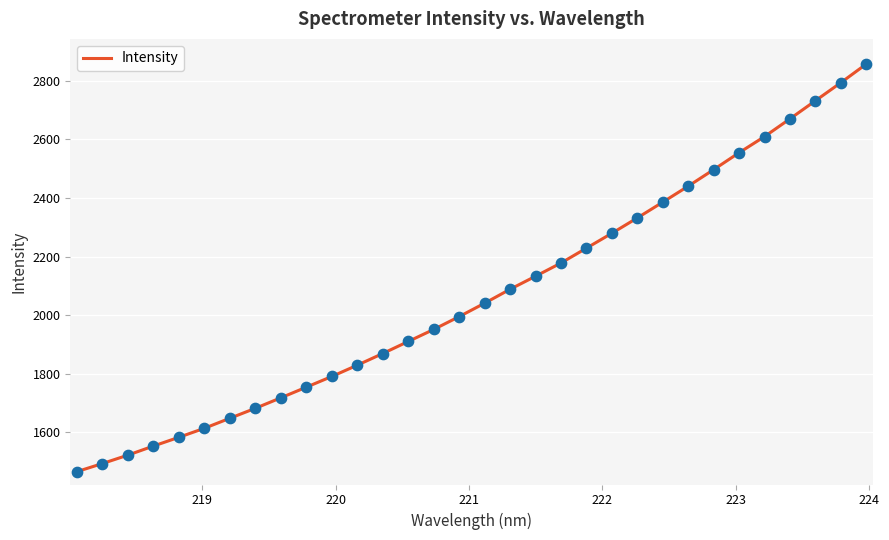

What is the greatest value displayed?

2857.5